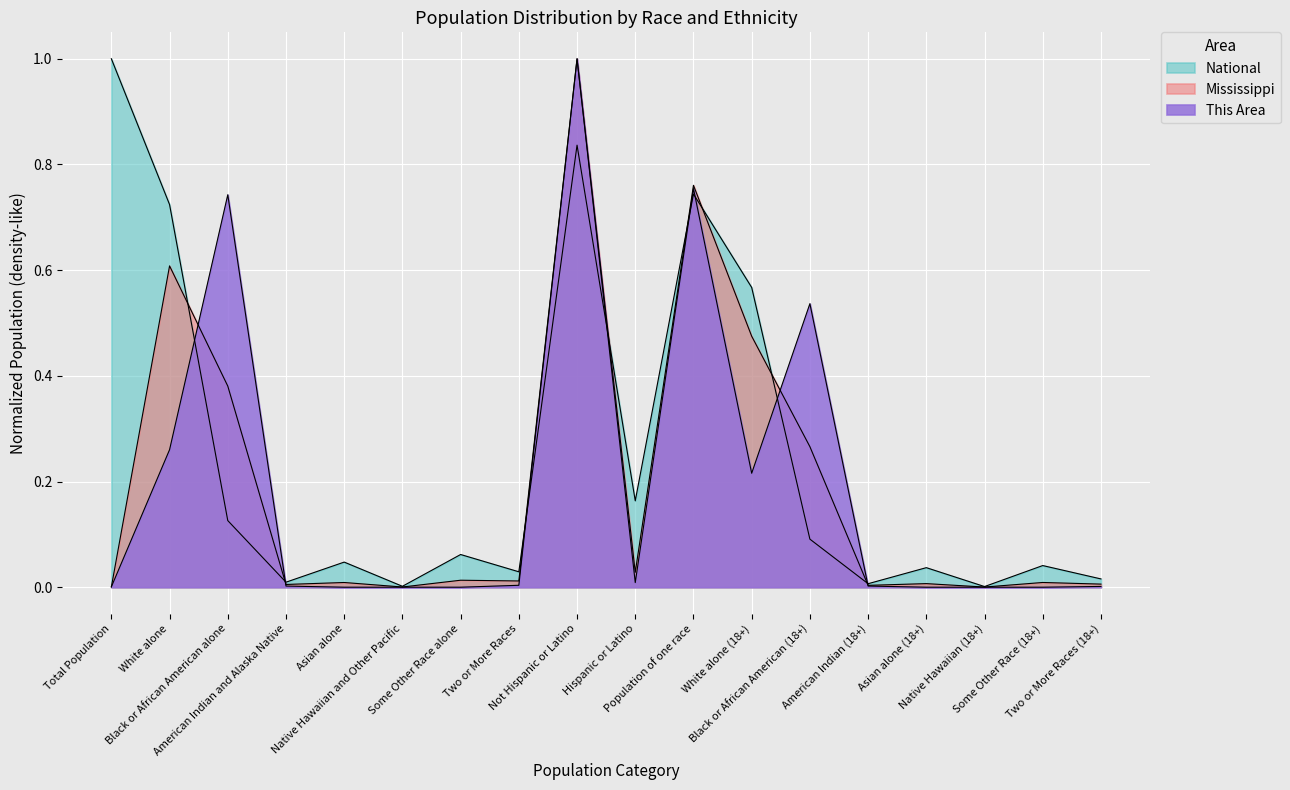

List the labels in order of Mississippi value, largest first.

Not Hispanic or Latino, Population of one race, White alone, White alone (18+), Black or African American alone, Black or African American (18+), Hispanic or Latino, Some Other Race alone, Two or More Races, Some Other Race (18+), Asian alone, Asian alone (18+), Two or More Races (18+), American Indian and Alaska Native, American Indian (18+), Total Population, Native Hawaiian and Other Pacific, Native Hawaiian (18+)